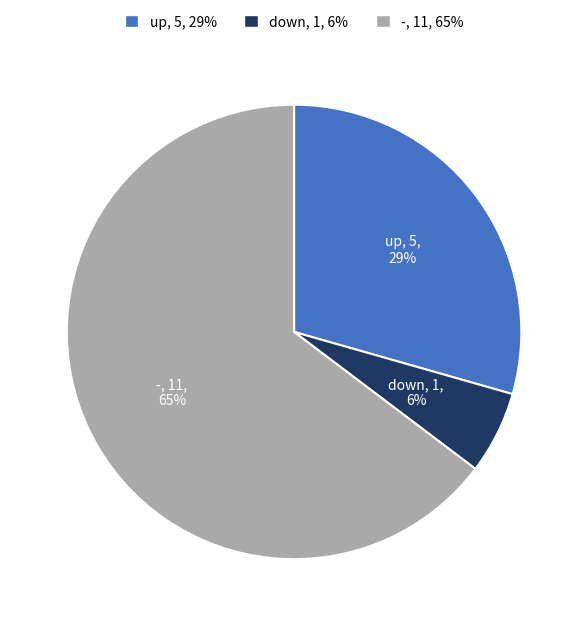

How many segments does this pie chart have?

3